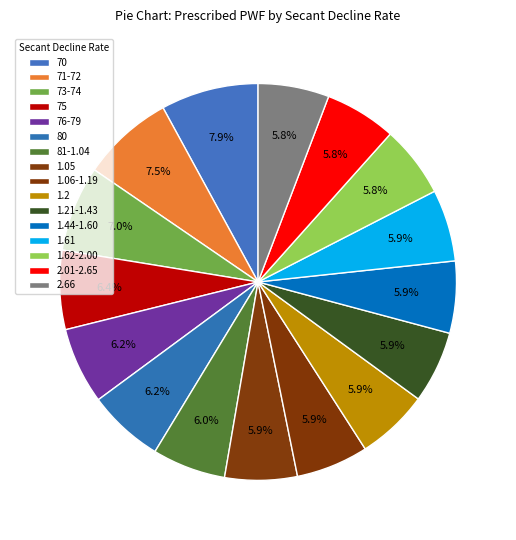

How many segments does this pie chart have?

16